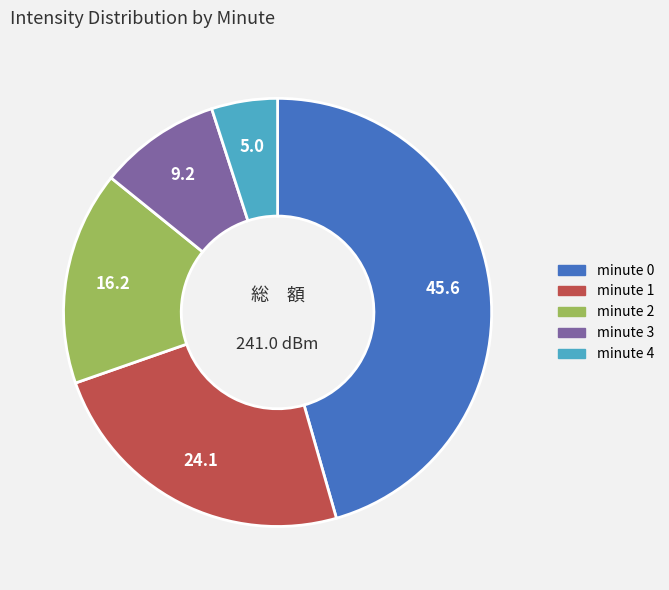

Between minute 0 and minute 4, which is larger?

minute 0